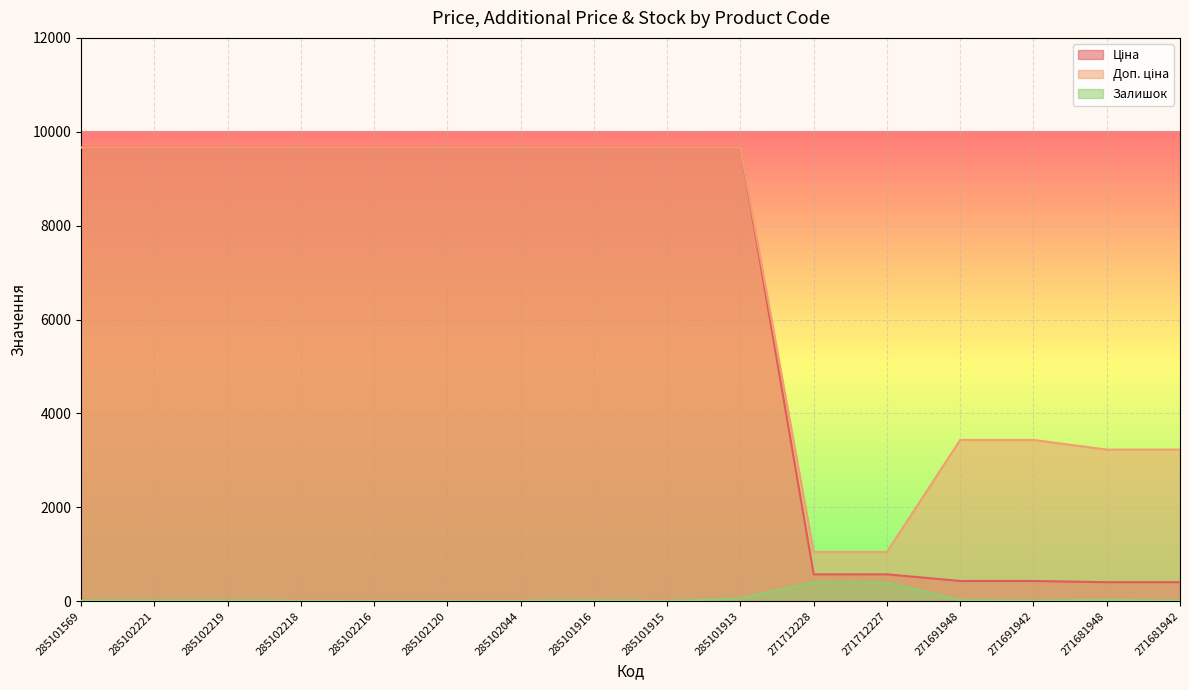

How many values in the Ціна series exceed 9664?

10